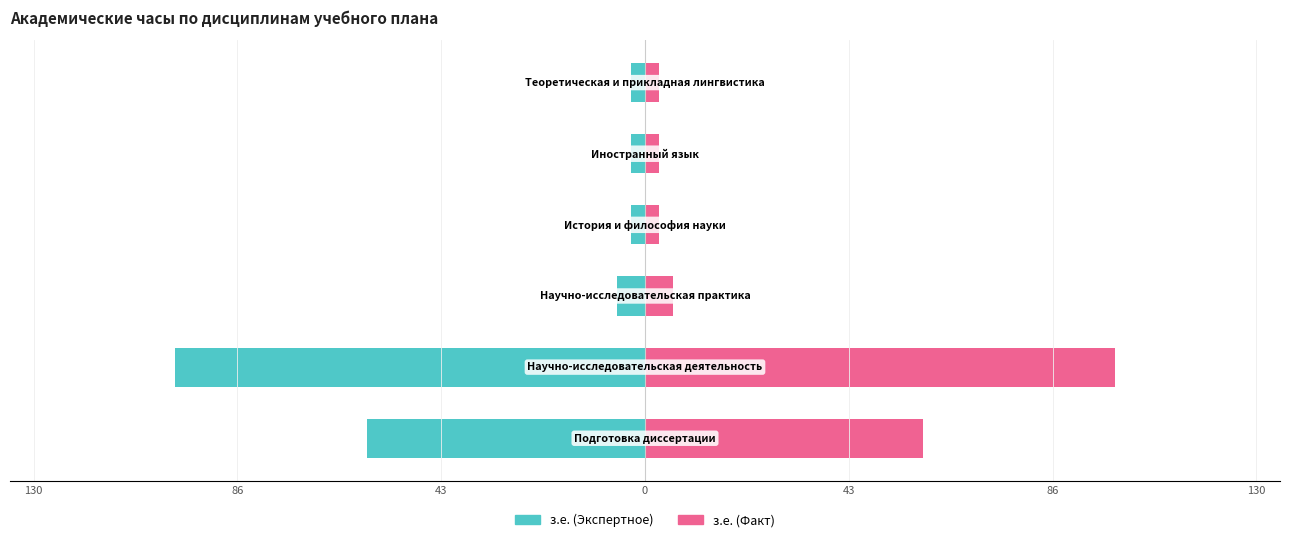

Between 43 and 86, which is larger?

43